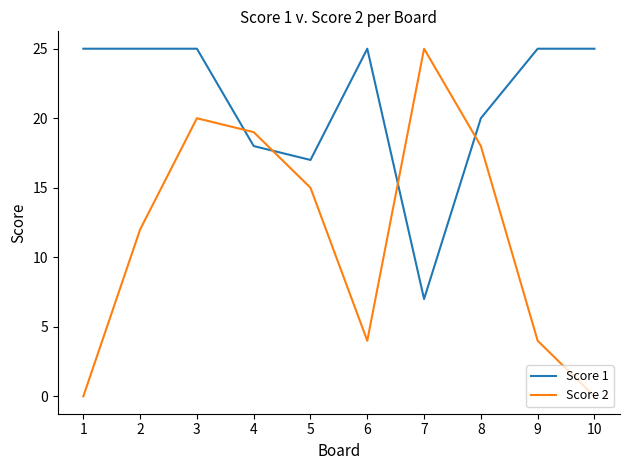

Is the value of Score 2 at 3 greater than the value of Score 1 at 7?

Yes